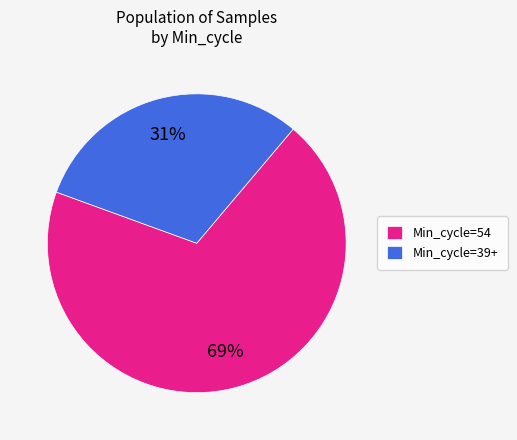

Is it true that Min_cycle=54 is 80% of the pie?

False